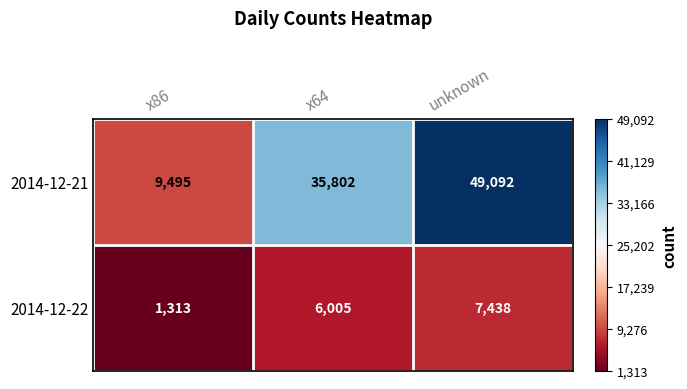

What is the total value across all series at unknown?

56530